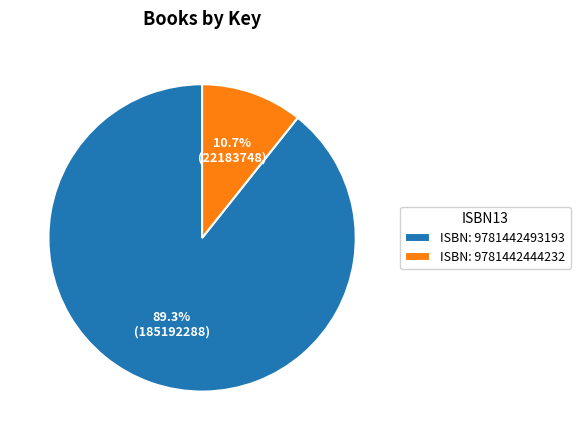

Which category has the smallest portion of the pie?

ISBN: 9781442444232